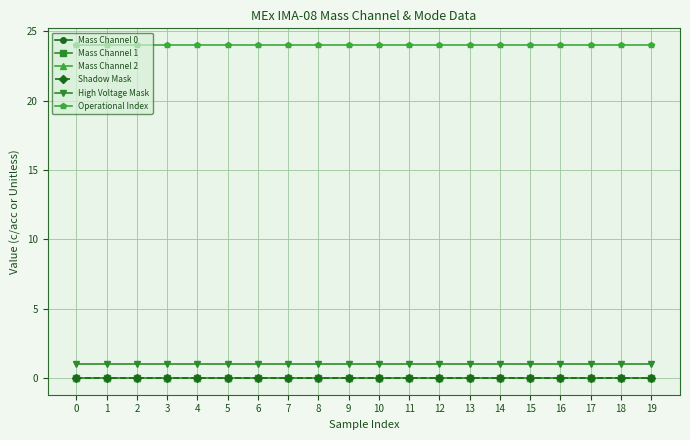

Does the chart have visible grid lines?

Yes